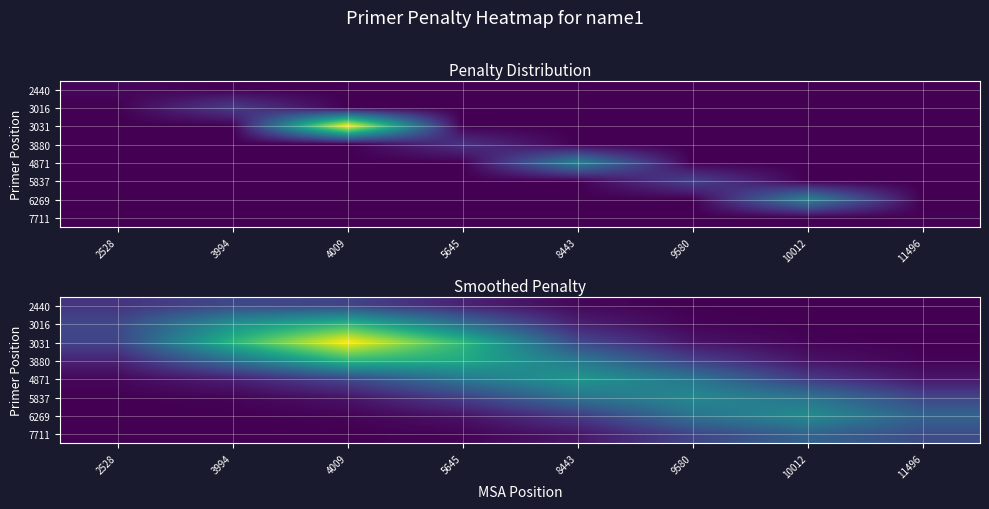

Count the number of categories in the chart.

8